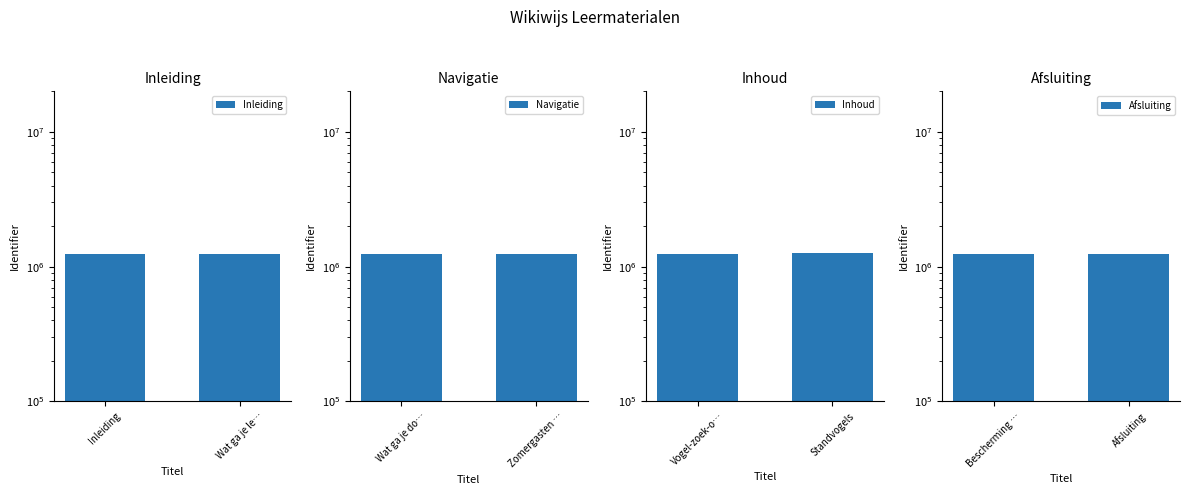

Rank the series at Wat ga je le… from lowest to highest value.

Inleiding, Navigatie, Afsluiting, Inhoud